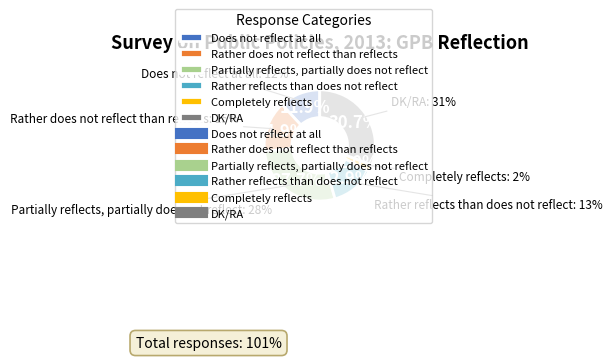

Does any single category account for the majority?

No